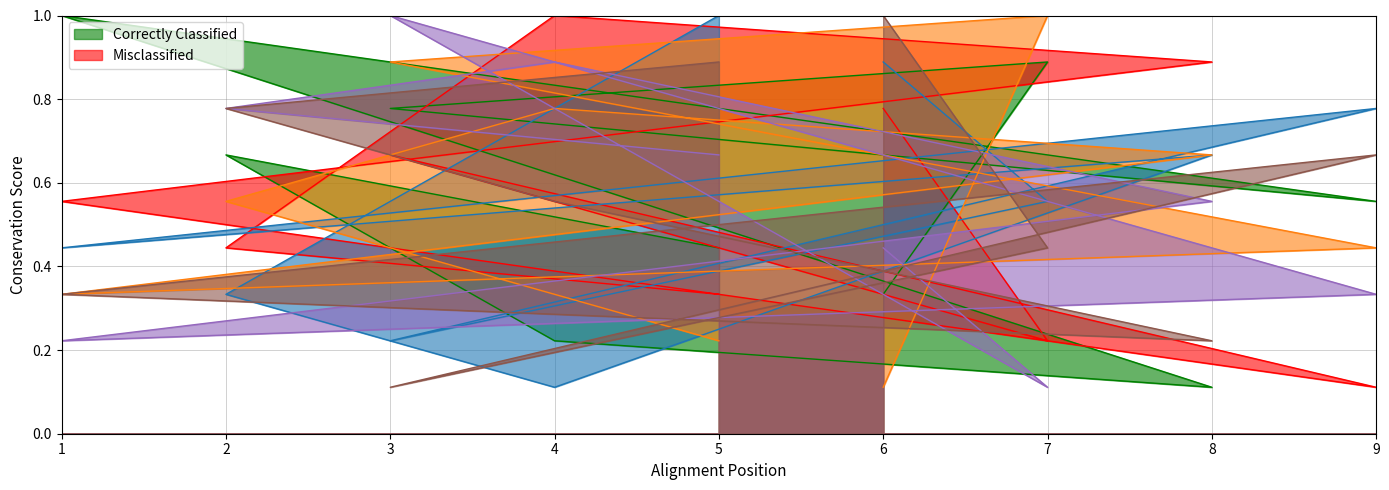

The value of col_6 at 9 is 0.2. True or false?

False